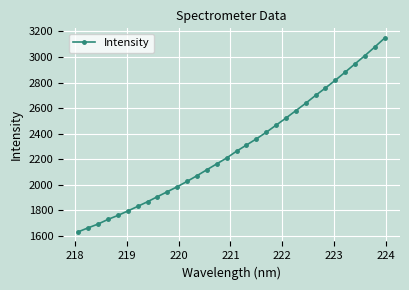

True or false: the data has more than 0 interior local peaks.

False